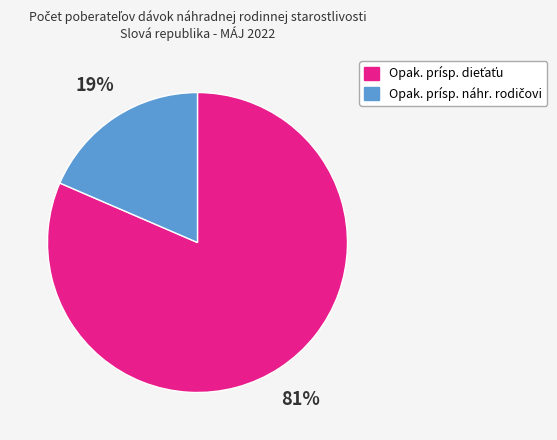

Is there any slice that represents more than half of the pie?

Yes